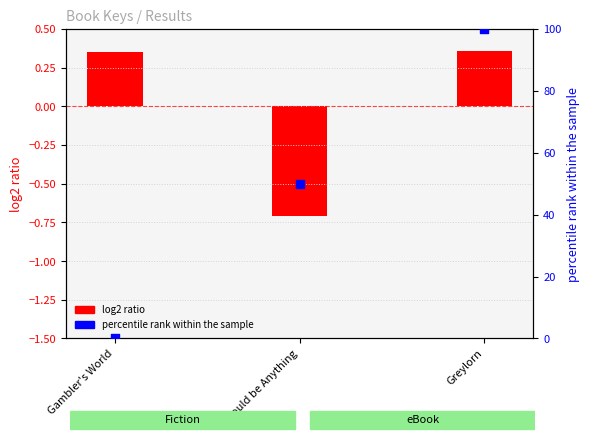

Which has a higher value, Gambler's World or Greylorn?

Greylorn